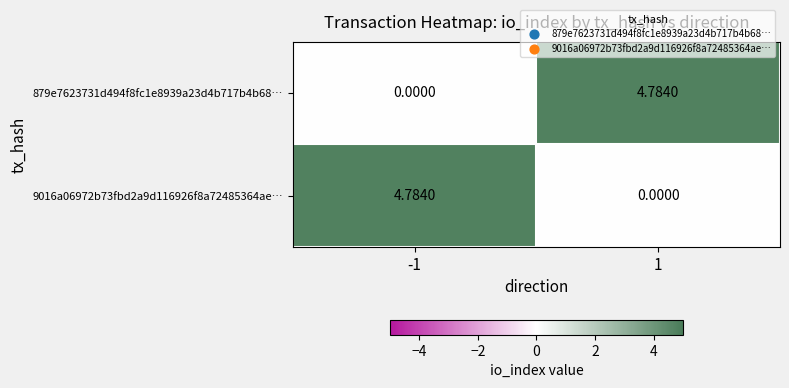

Between -1 and 1, which series saw the biggest shift?

879e7623731d494f8fc1e8939a23d4b717b4b68…